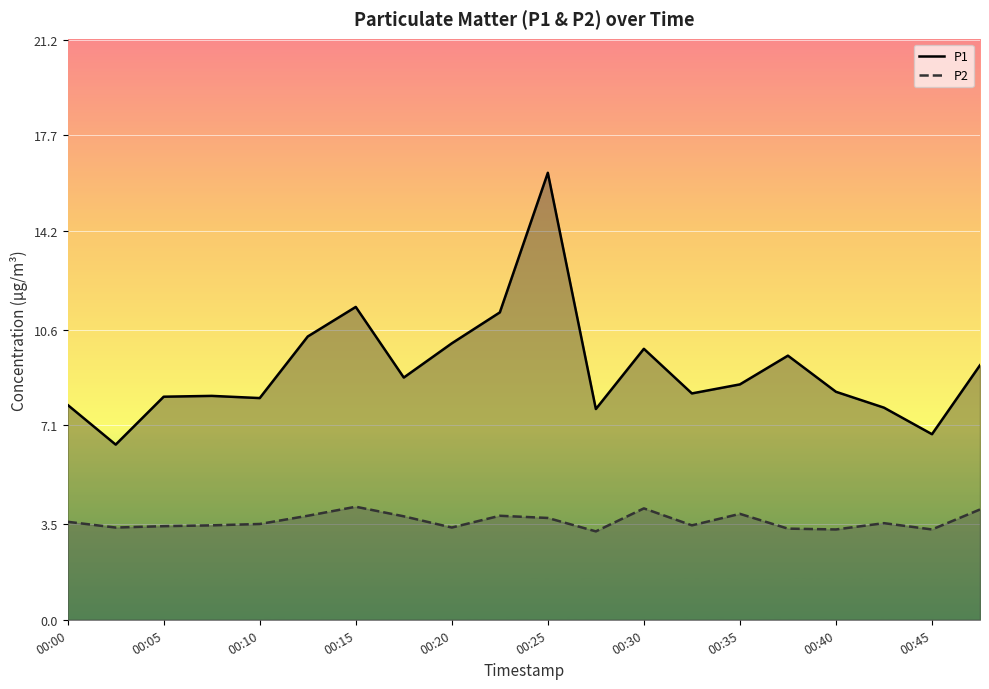

Rank the series by their average value, from lowest to highest.

P2, P1